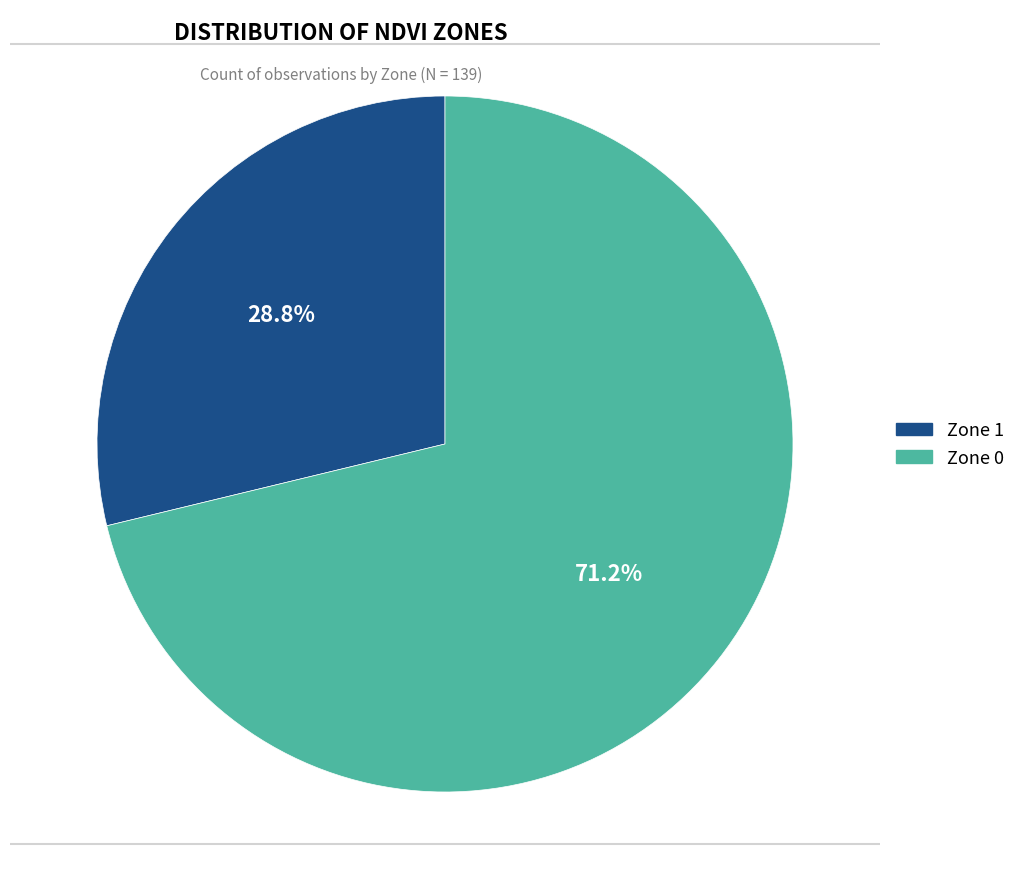

How many slices are in this pie chart?

2